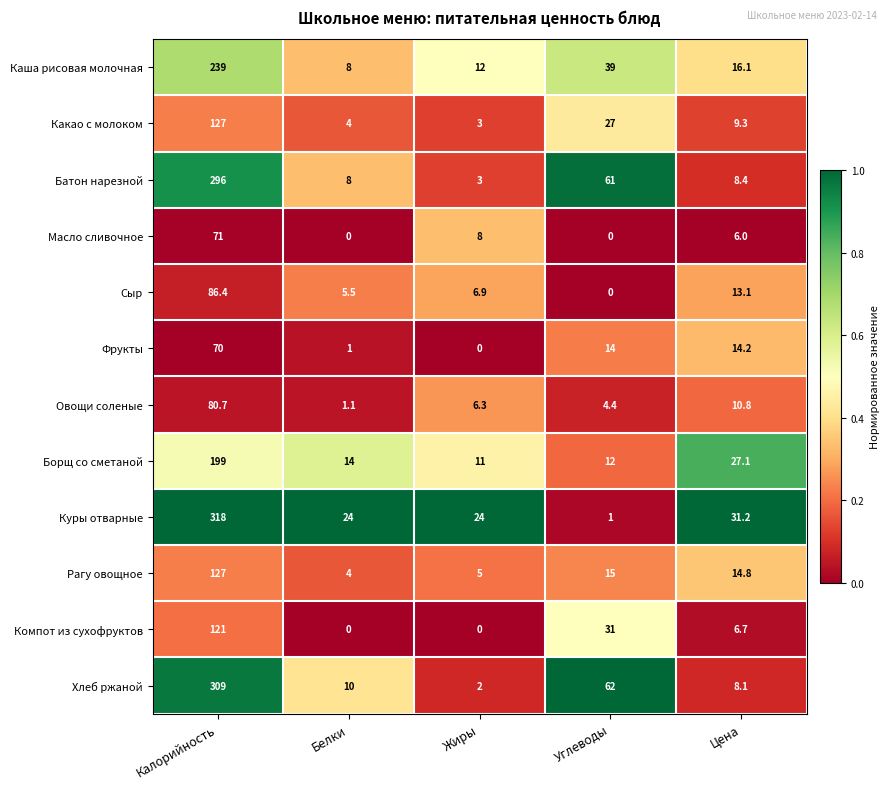

List the labels in order of Батон нарезной value, largest first.

Калорийность, Углеводы, Цена, Белки, Жиры